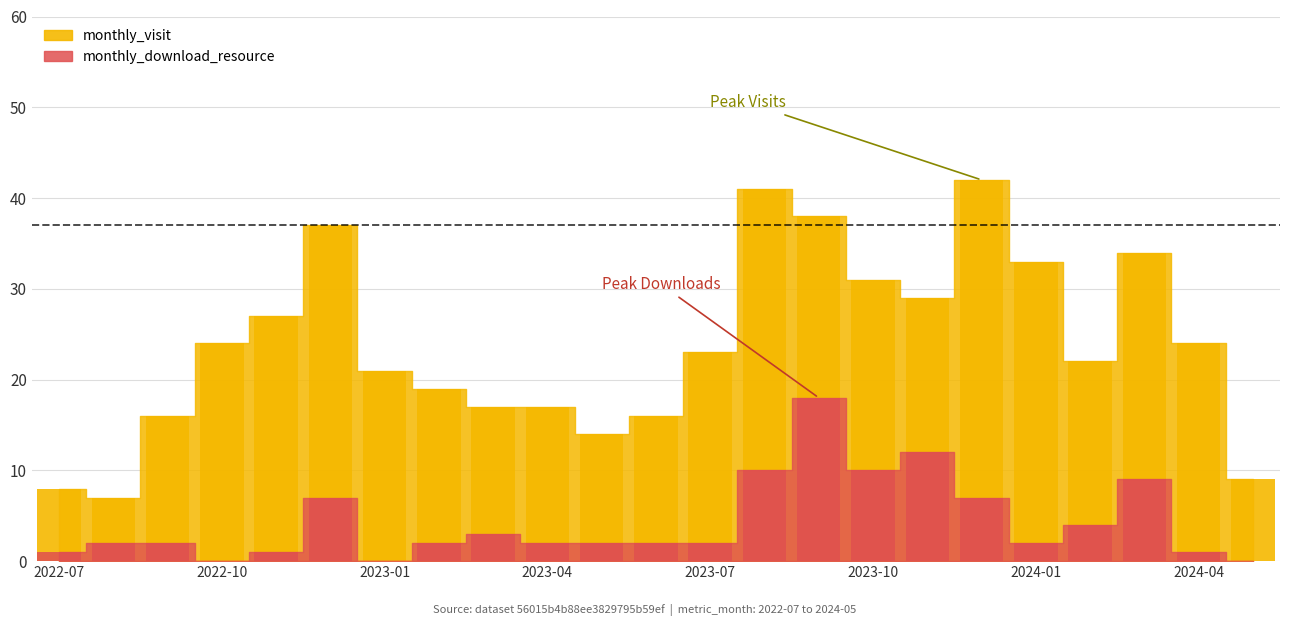

How many bars are there in total?

46